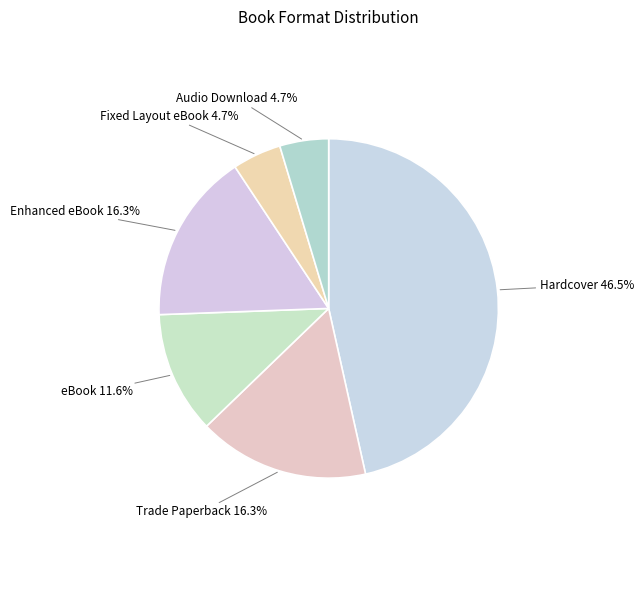

What percentage is the Enhanced eBook slice, to the nearest percent?

16%